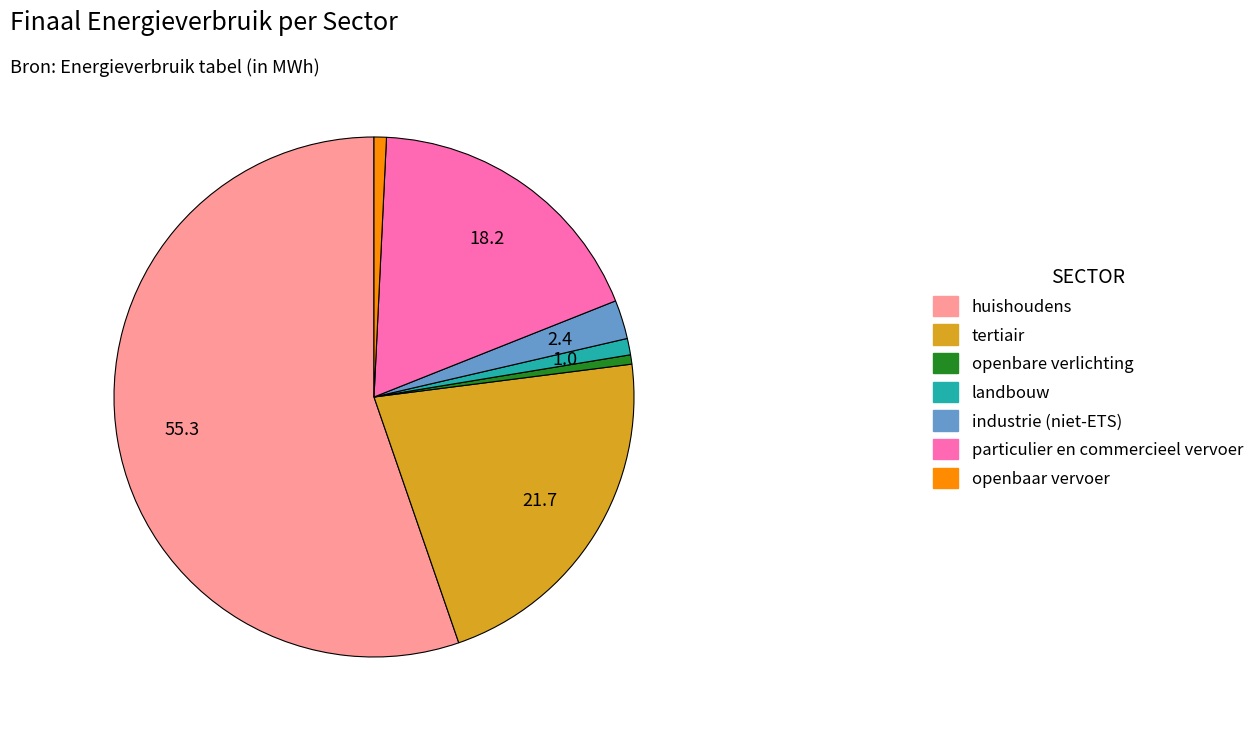

Which slice is the largest?

huishoudens